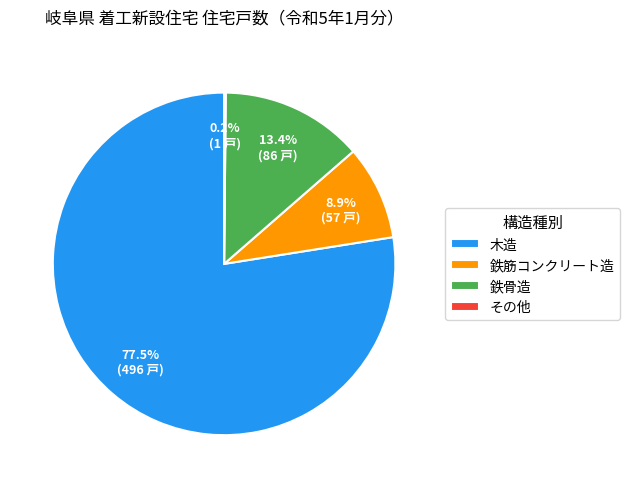

Does 木造 account for over 50% of the chart?

Yes